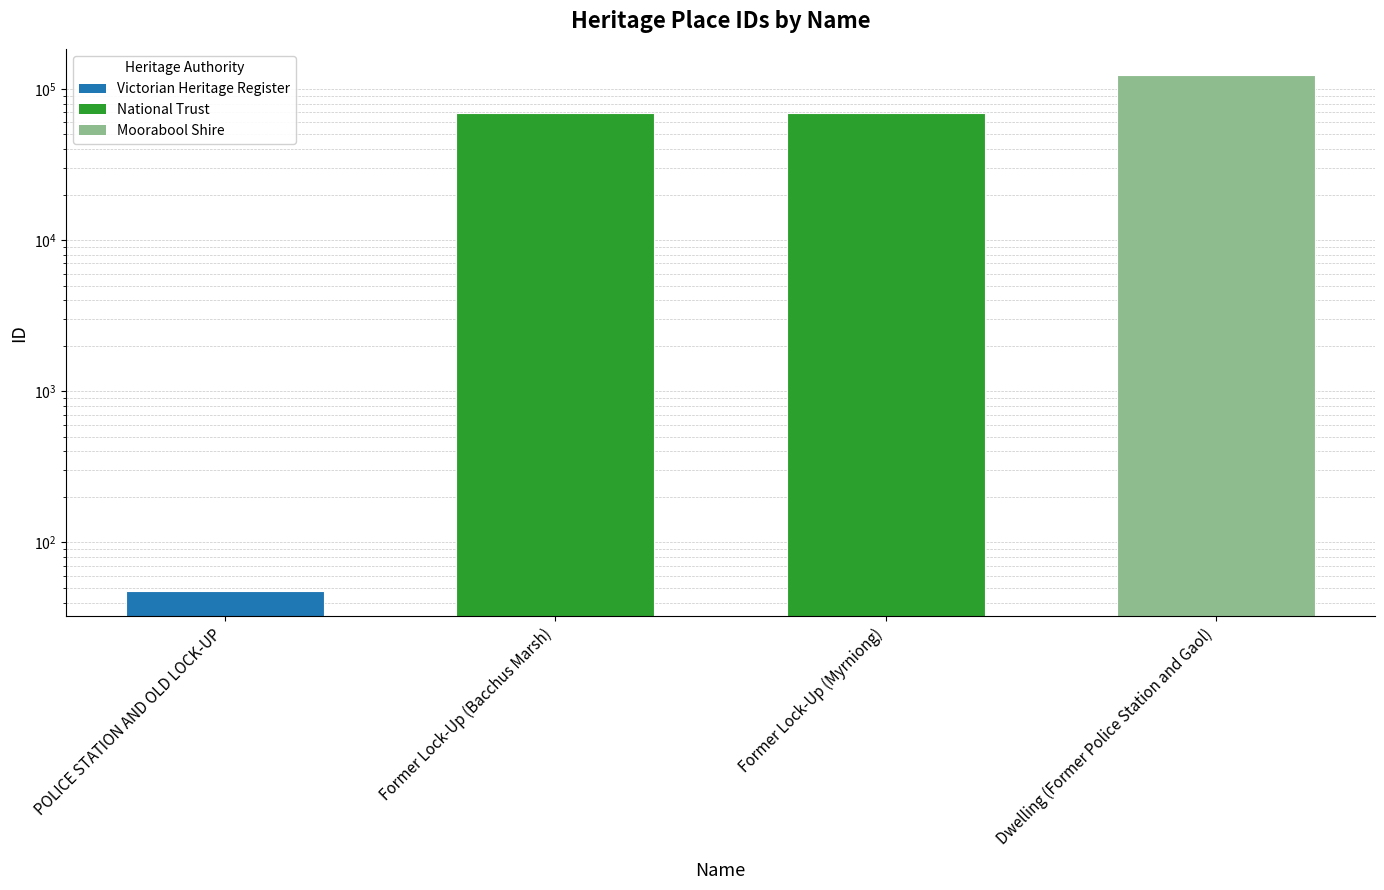

How many bars are there in total?

4